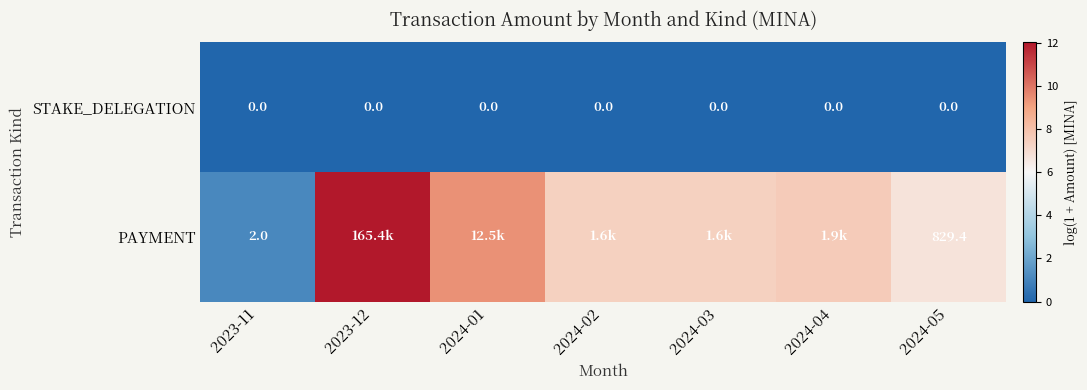

What is the difference between the highest and lowest values at 2024-03?

7.4